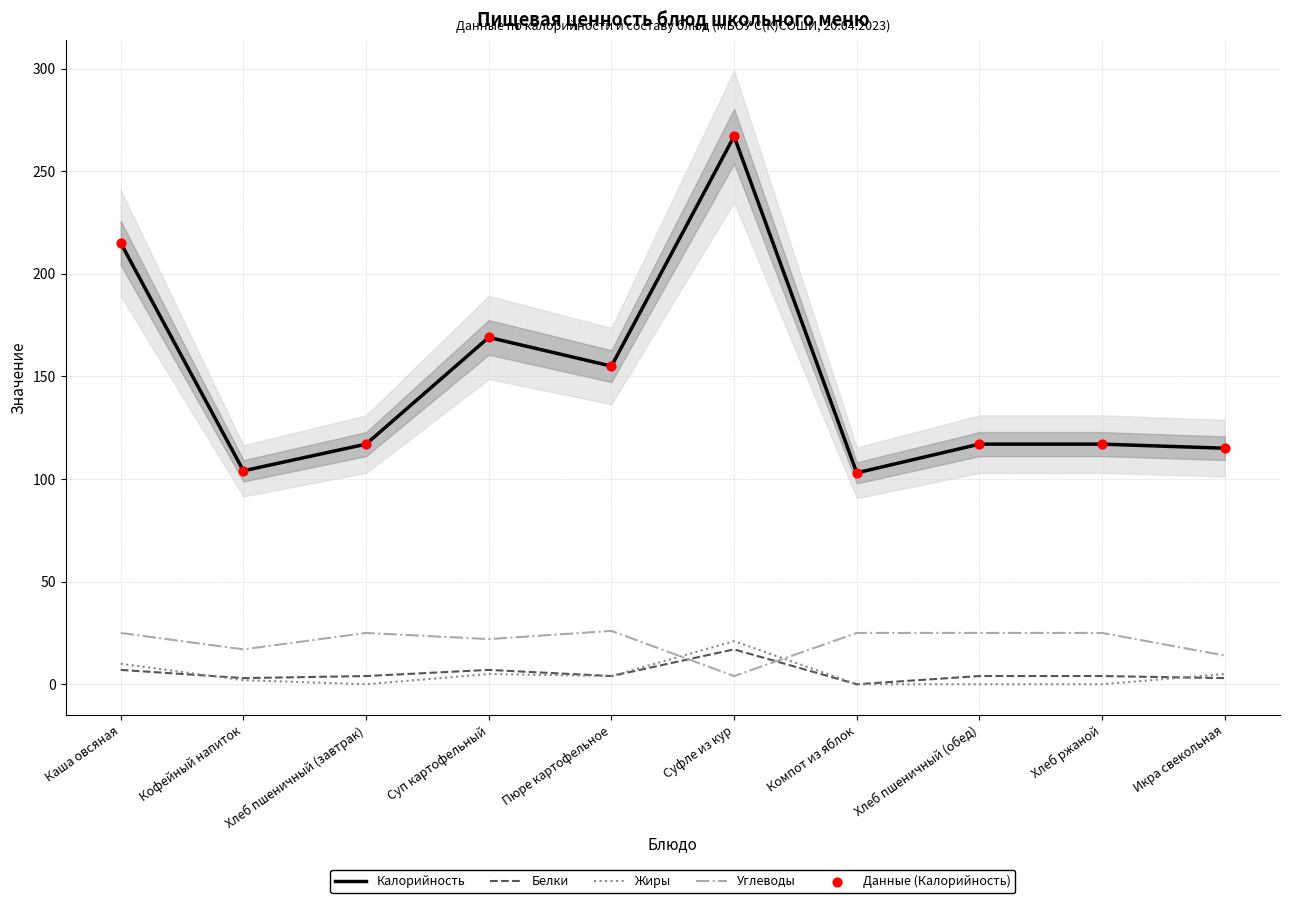

Which series has the largest total across all categories?

Калорийность